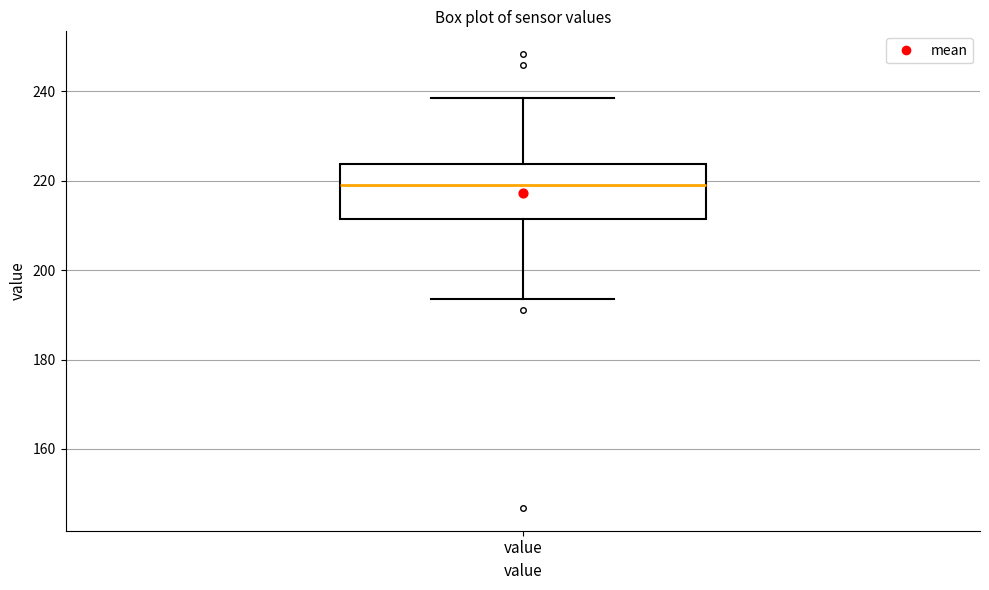

Read this box plot against the y-axis: the position of the median line, the range covered by the box, and the ends of both whiskers. The values are not printed on the chart, so give them approximately, as read against the axis.

median 220, box 212 to 224, whiskers 194 to 238